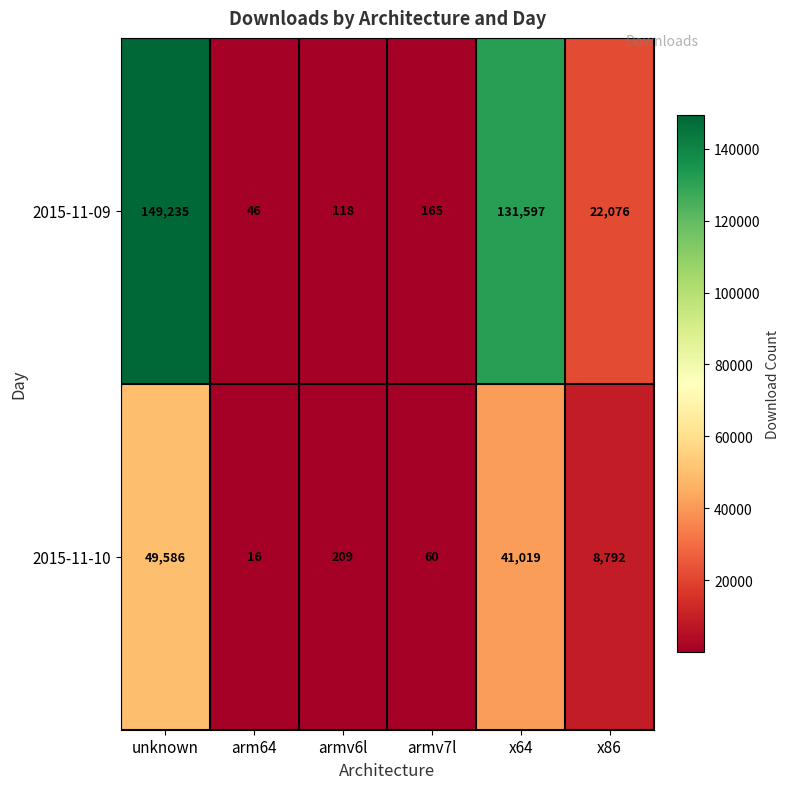

The value of 2015-11-09 at unknown is 149235. True or false?

True